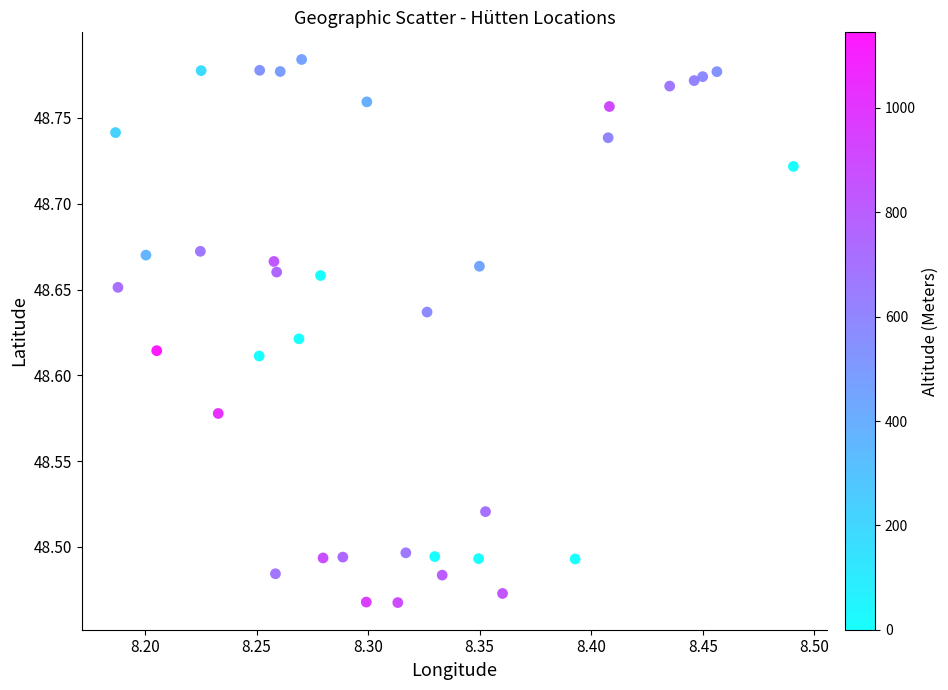

What is the range of X values (max minus min)?

0.3